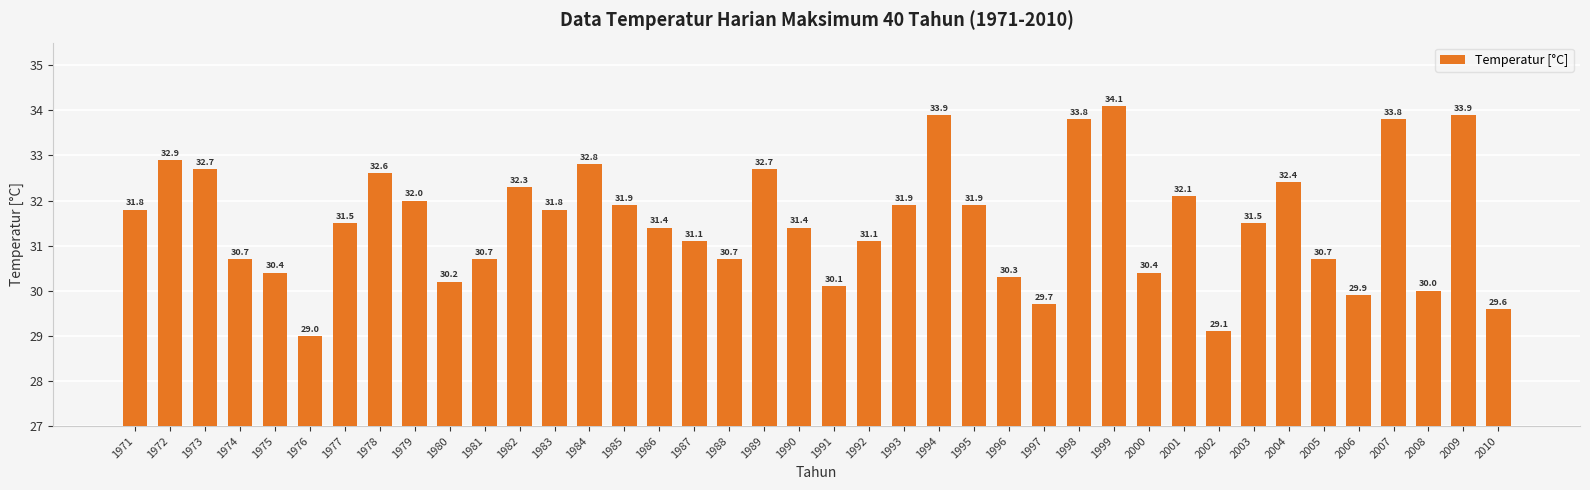

What is the sum of the values at 1998 and 1976?

62.8